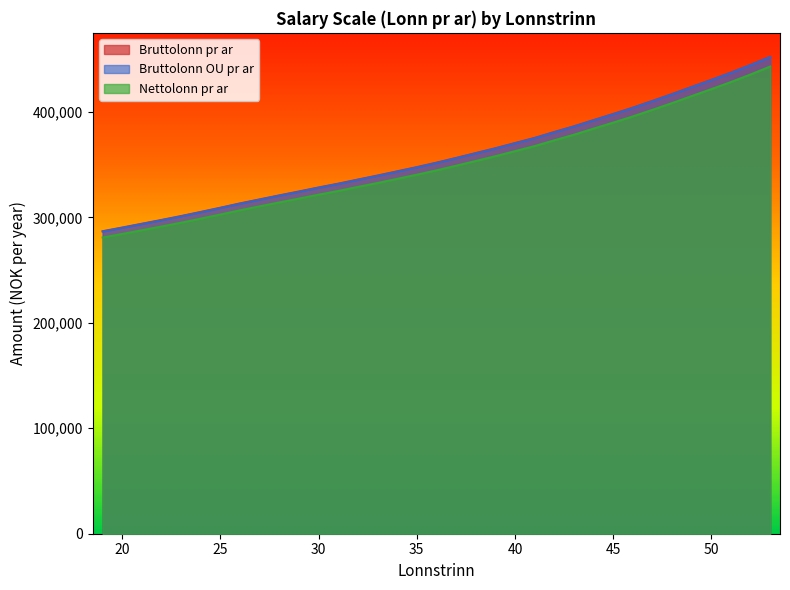

The value of Bruttolonn pr ar at 38 is 173456. True or false?

False